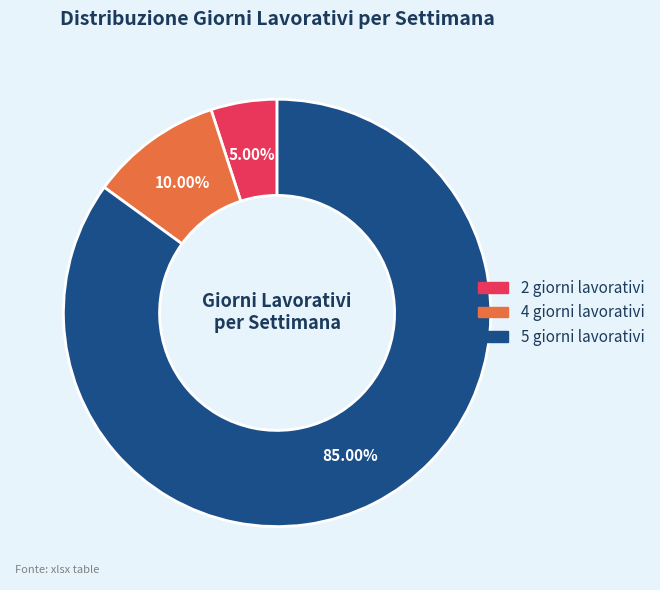

To the nearest percent, what is the difference between the largest and smallest slice percentages?

80%